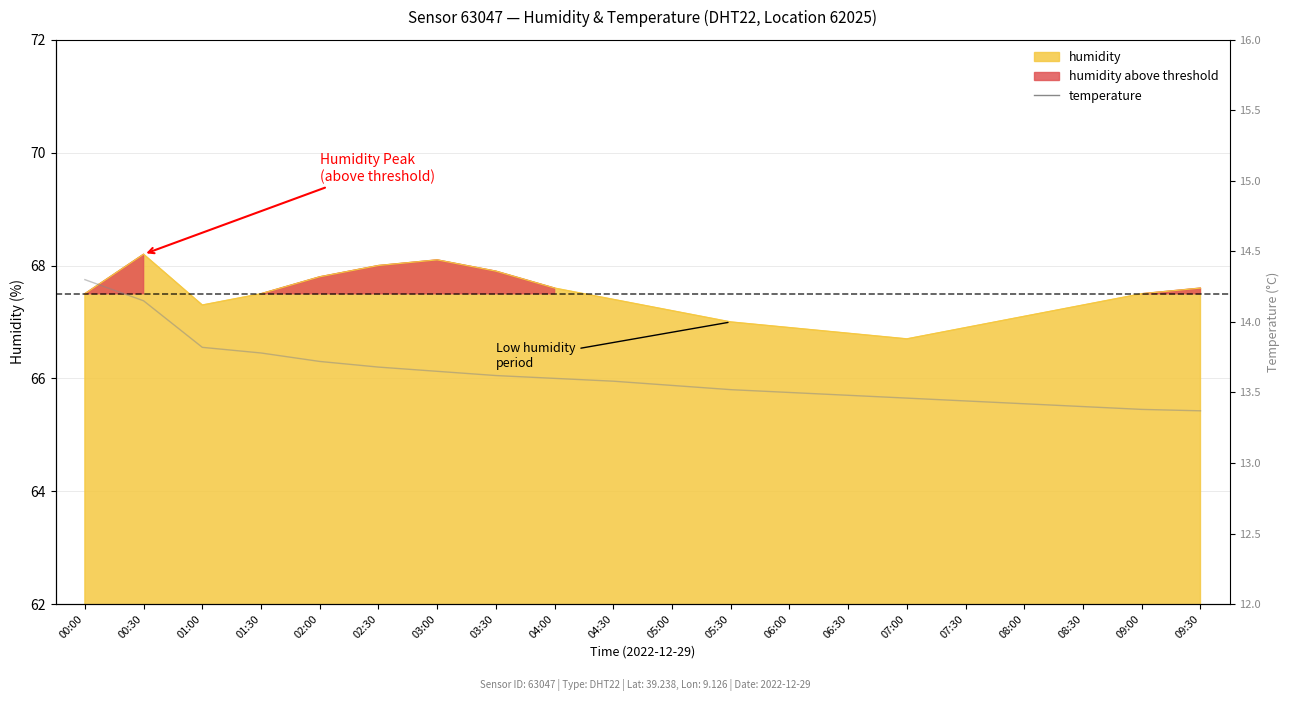

Where is the data nearest to the value 13?

09:30